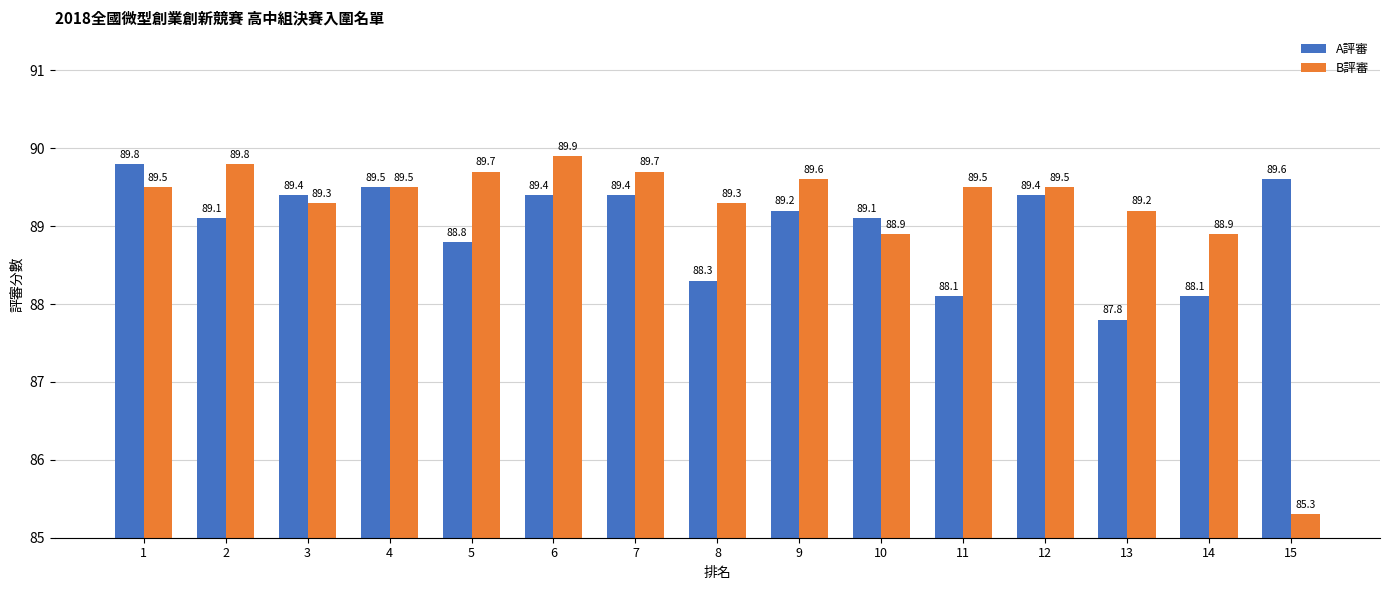

What is the value of the A評審 bar at the 12th from the left?

89.4